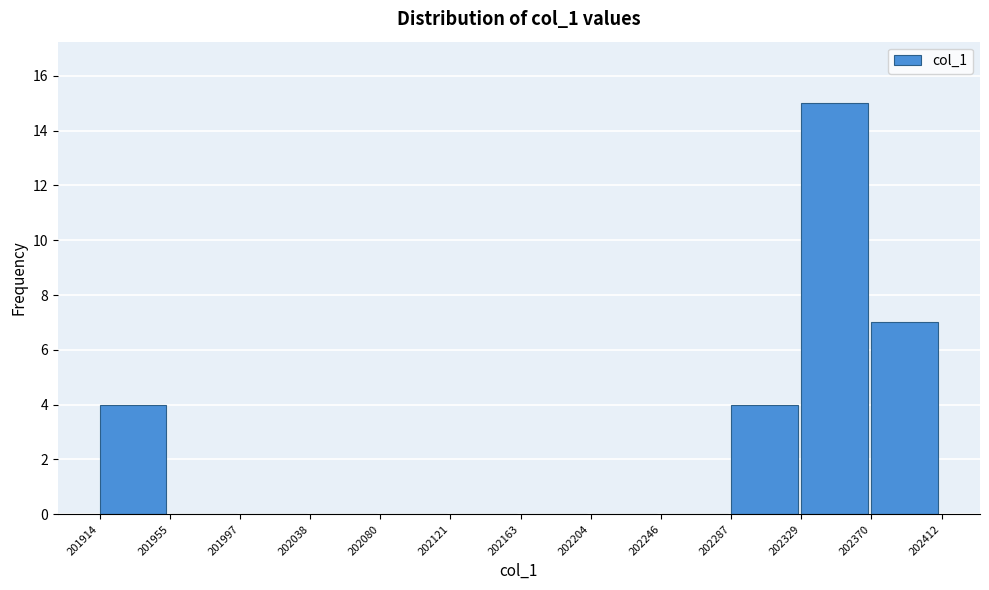

Which range on the x-axis has the tallest bar?

202329 to 202370